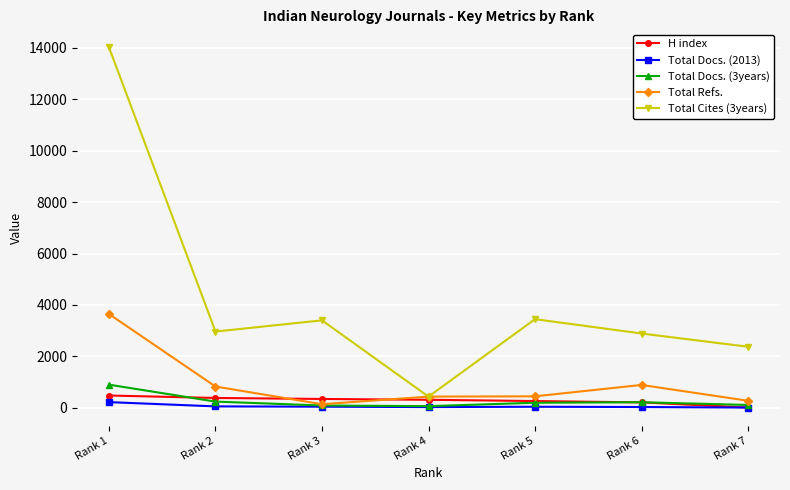

What is the total value across all series at Rank 7?

2784